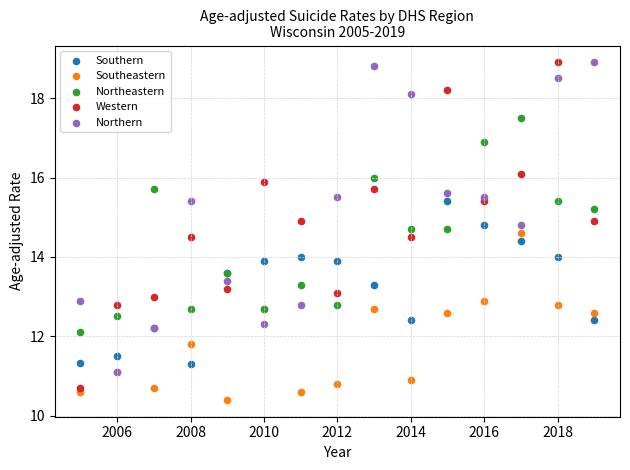

Which series reaches the minimum Y coordinate?

Southeastern